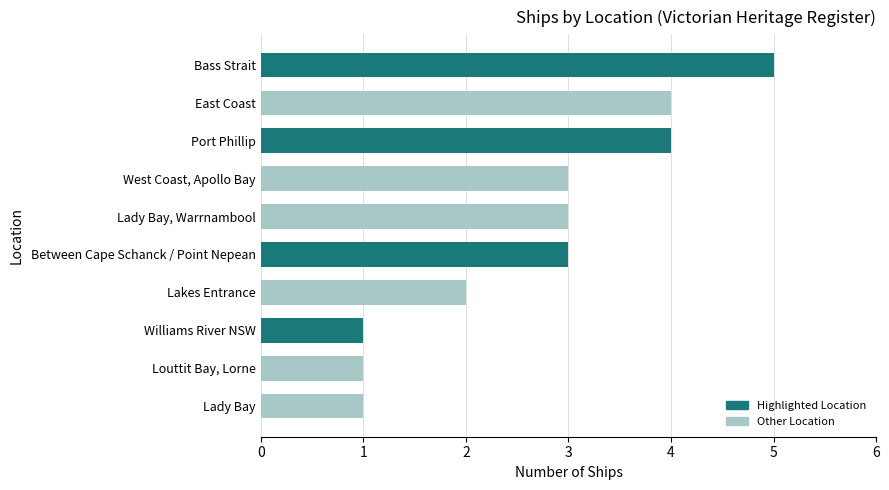

Count the number of categories in the chart.

10